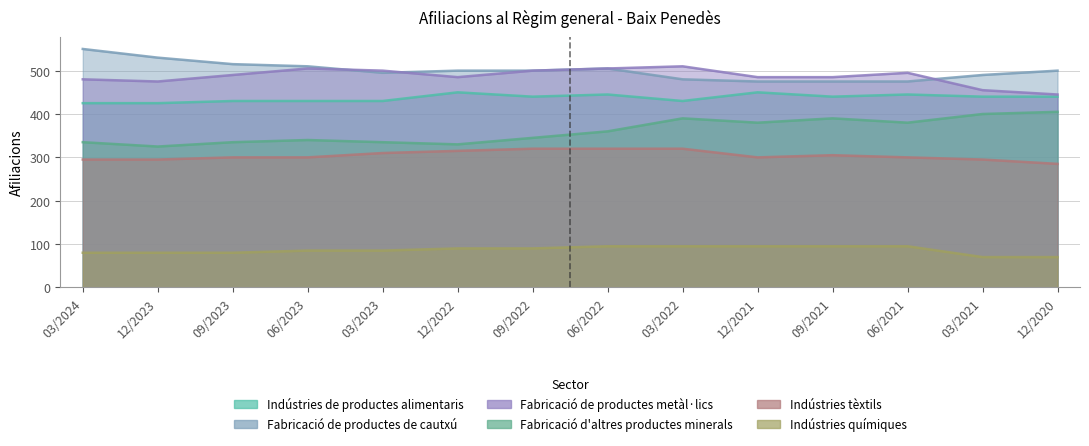

How many values in the Indústries químiques series are below 90?

7